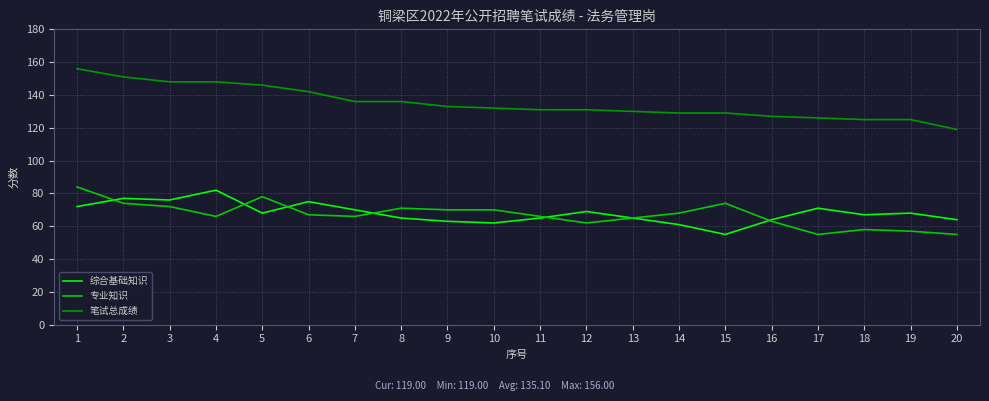

Is it true that 专业知识 equals 22 at 17?

False